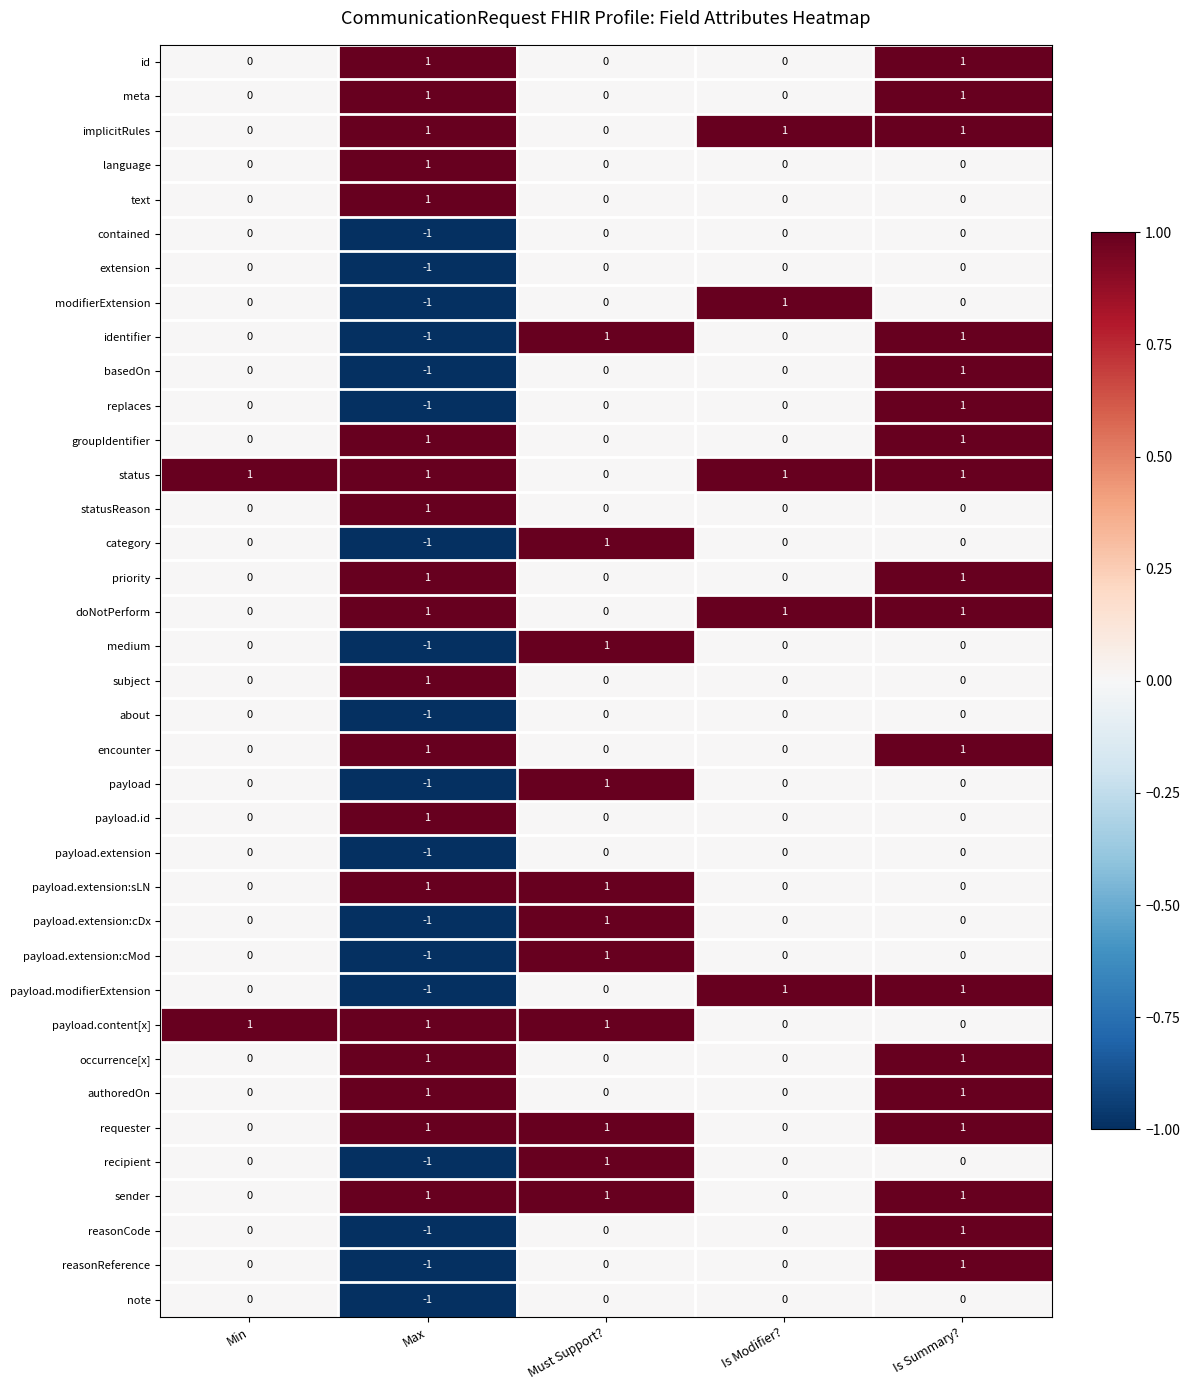

The basedOn series shows 1 at Is Summary?. True or false?

True